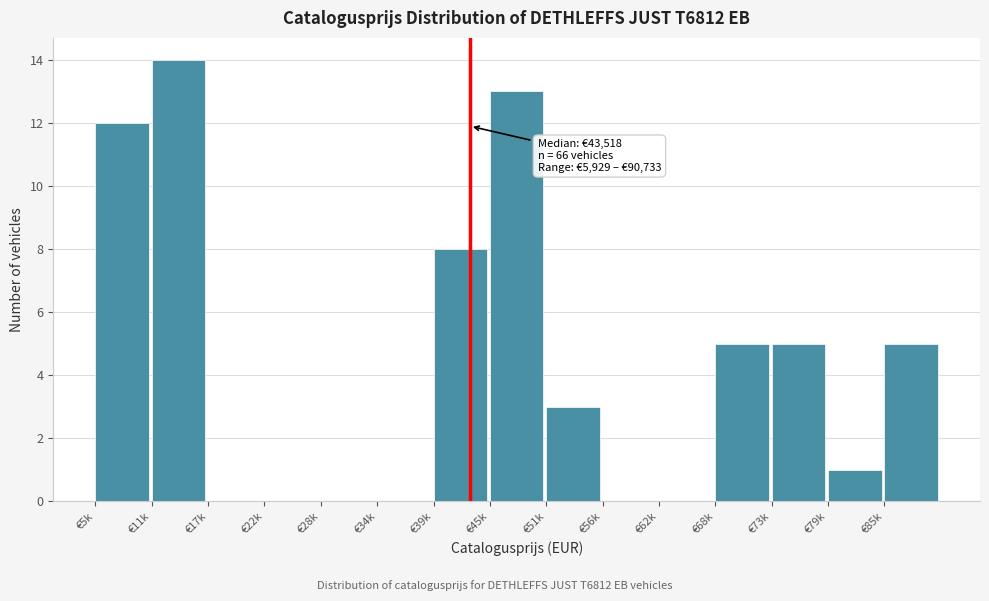

Reading right to left, extract all data points from this chart.

€85k=5	€79k=1	€73k=5	€68k=5	€62k=0	€56k=0	€51k=3	€45k=13	€39k=8	€34k=0	€28k=0	€22k=0	€17k=0	€11k=14	€5k=12